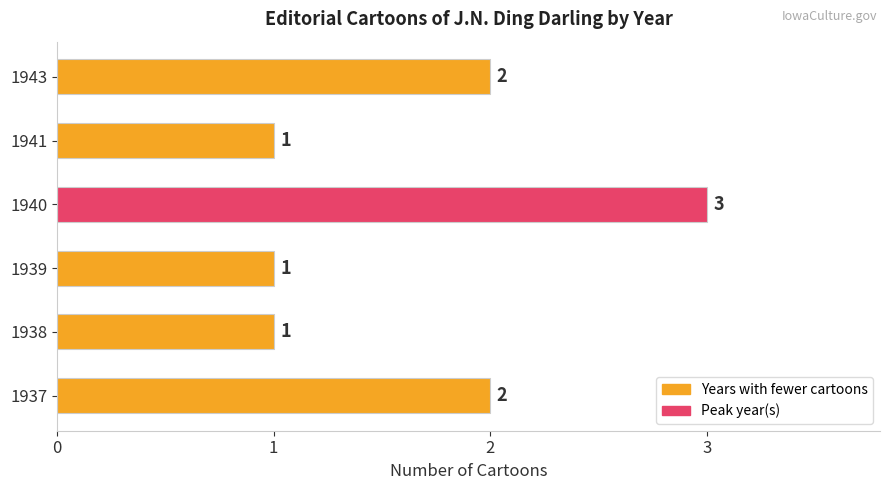

What is the sum of all values?

10